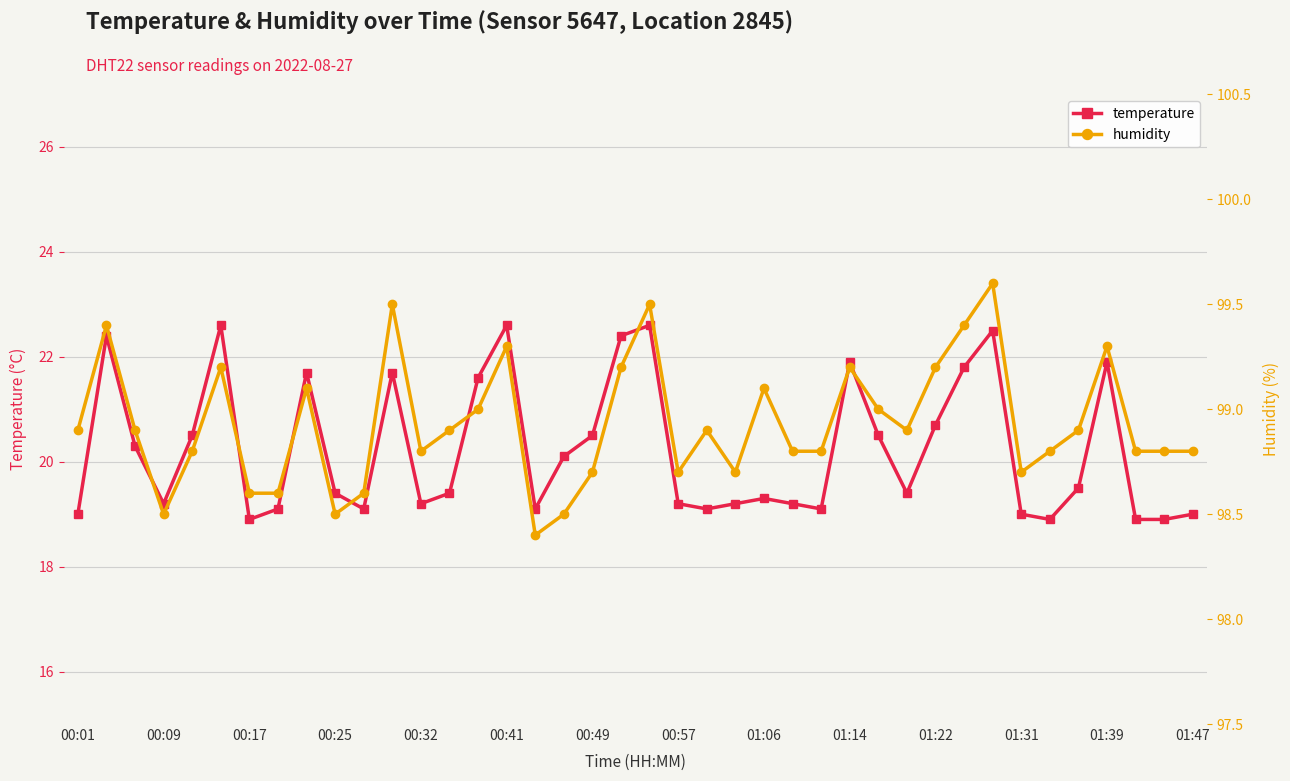

Which category has the highest value in the humidity series?

32